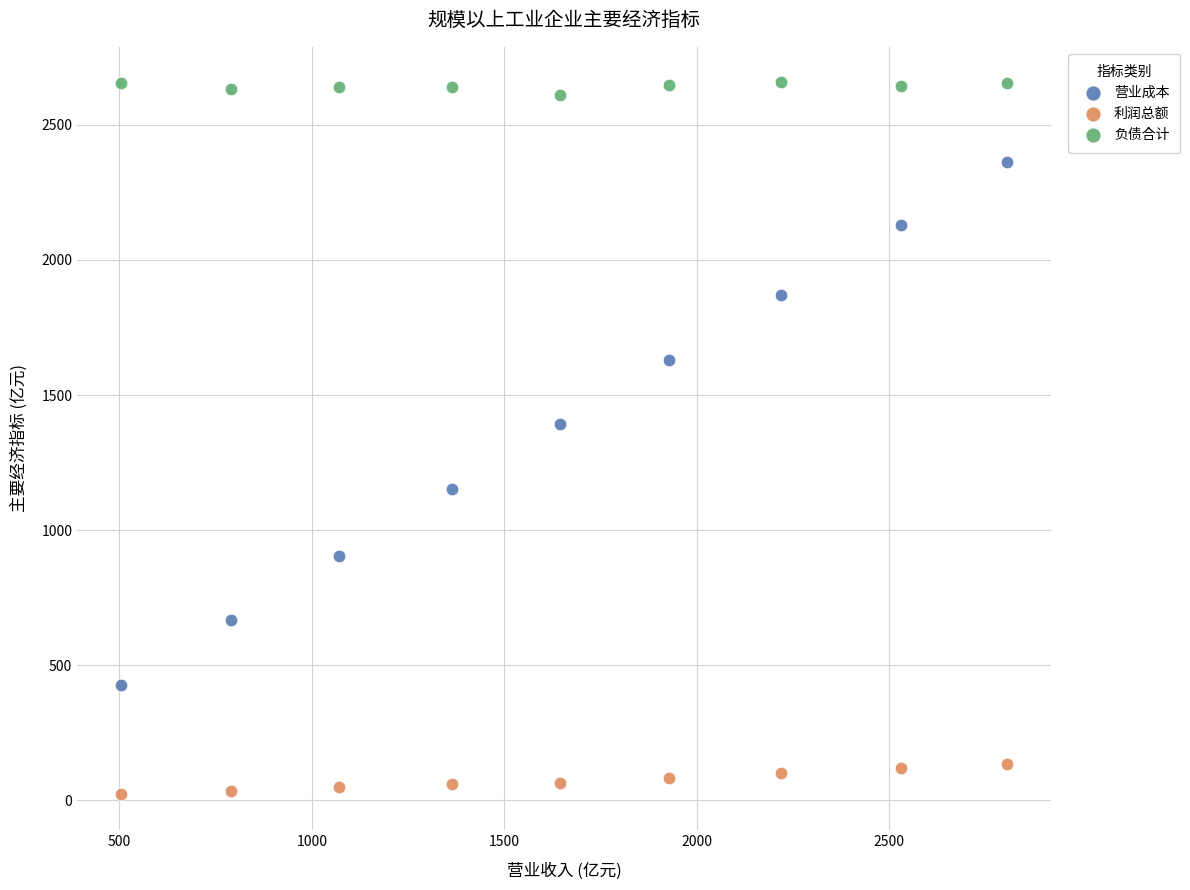

Which series reaches the minimum Y coordinate?

利润总额